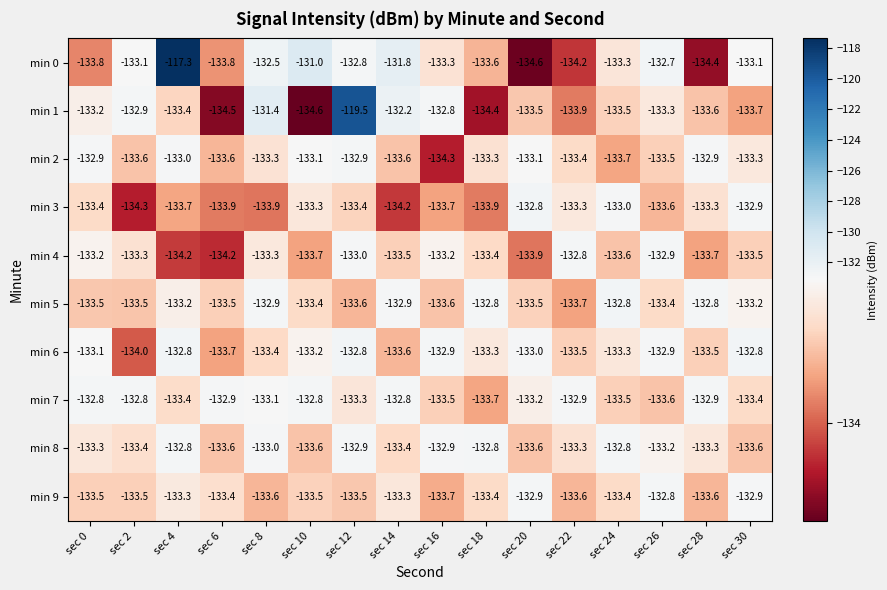

Read the min 1 value at sec 8.

-131.4